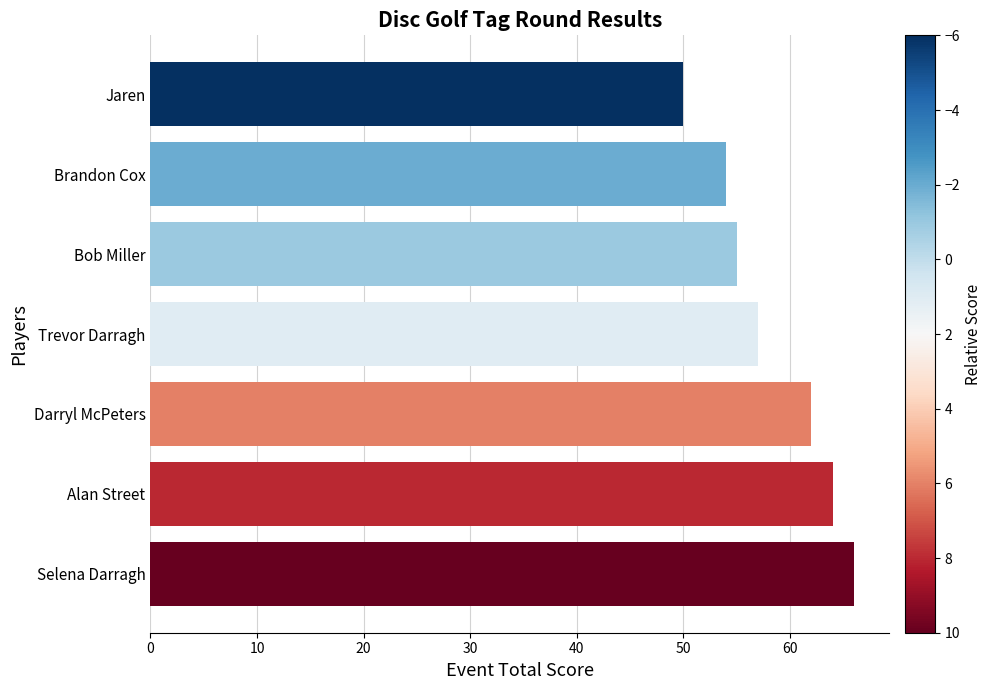

At which label is the value closest to 58?

Trevor Darragh